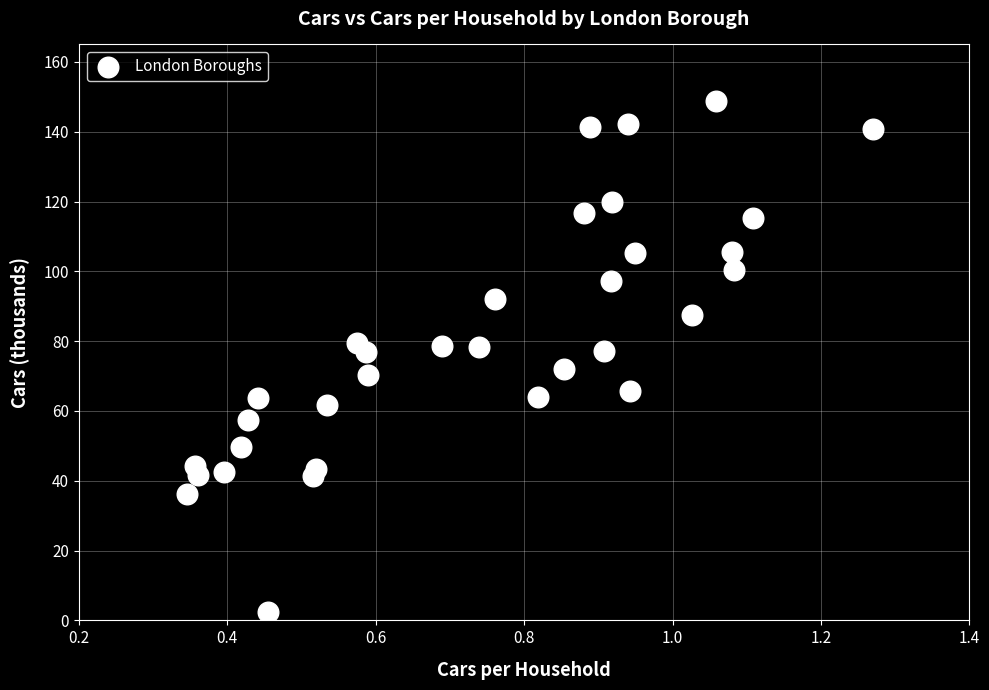

What is the range of Y values (max minus min)?

146.4